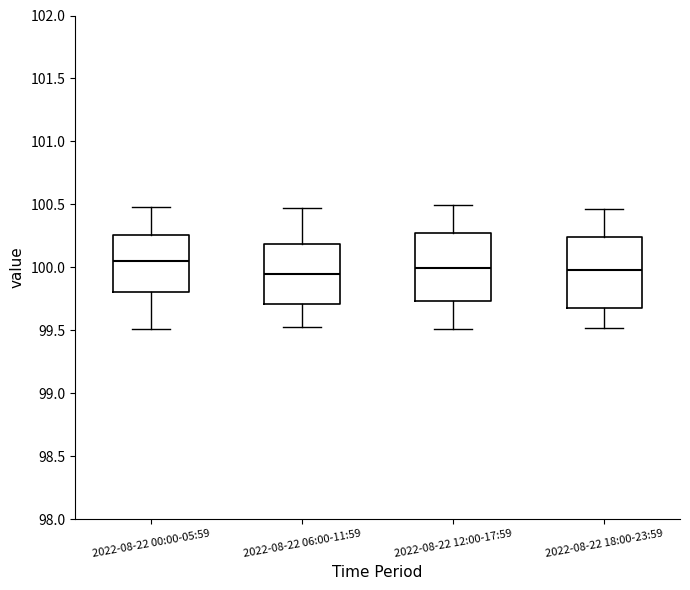

Reading left to right, read every box against the y-axis: the position of its median line, the range the box covers, and the ends of its whiskers. The values are not printed on the chart, so give them approximately, as read against the axis.

2022-08-22 00:00-05:59: median 100.05, box 99.80 to 100.25, whiskers 99.50 to 100.50
2022-08-22 06:00-11:59: median 99.95, box 99.70 to 100.20, whiskers 99.50 to 100.45
2022-08-22 12:00-17:59: median 100.00, box 99.75 to 100.25, whiskers 99.50 to 100.50
2022-08-22 18:00-23:59: median 100.00, box 99.70 to 100.25, whiskers 99.50 to 100.45